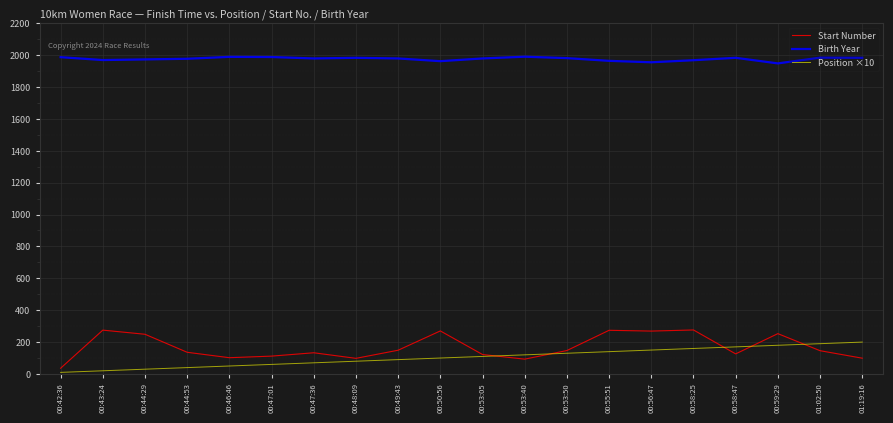

What is the sum of all Birth Year values?

39521